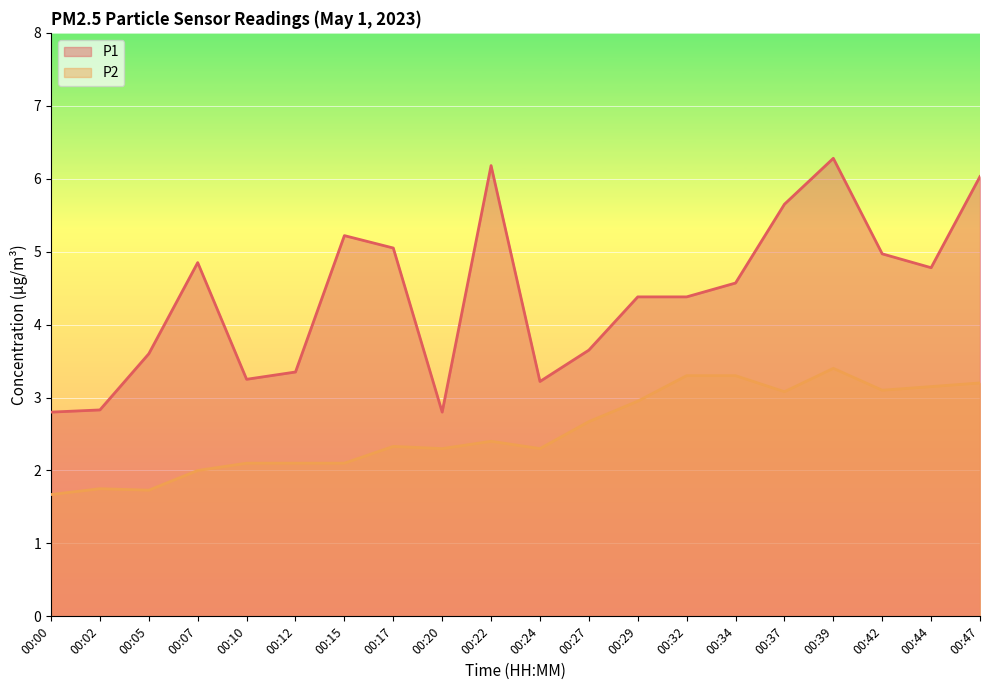

What is the value of the P2 point at the 9th from the left?

2.3